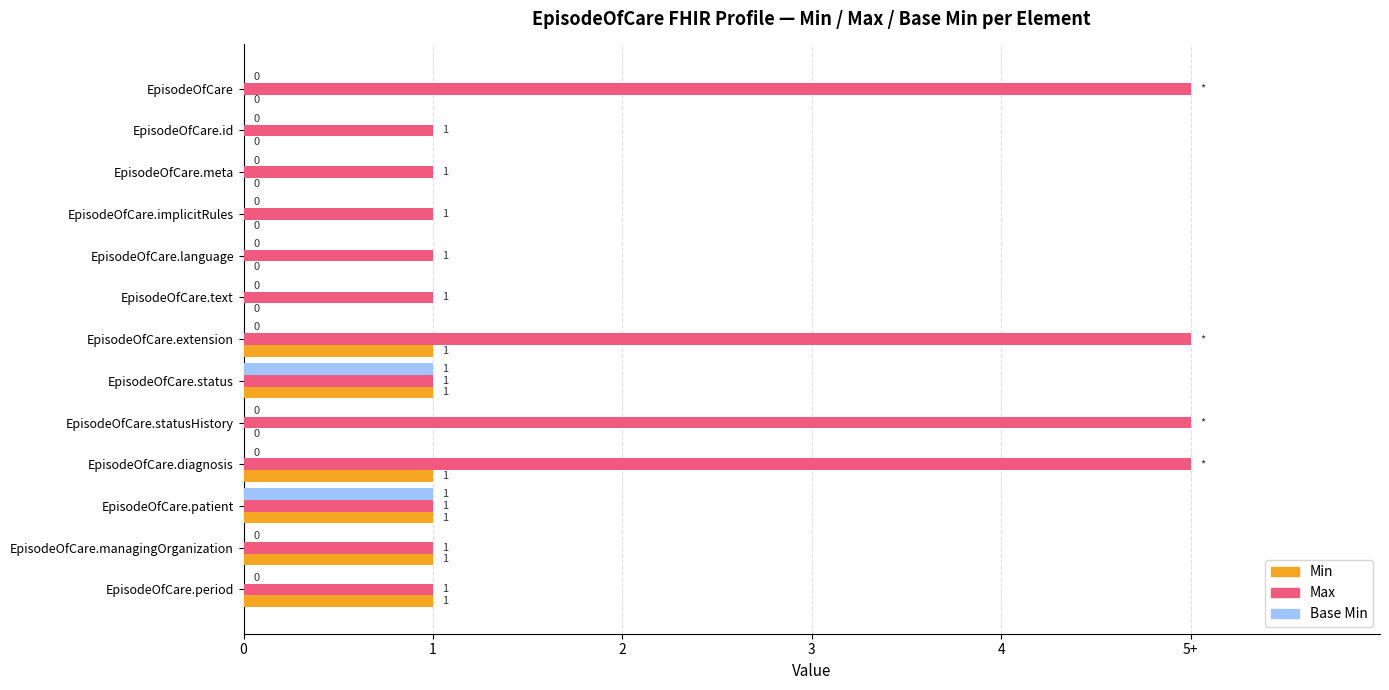

What is the difference between the maximum and second lowest values in the Min series?

1